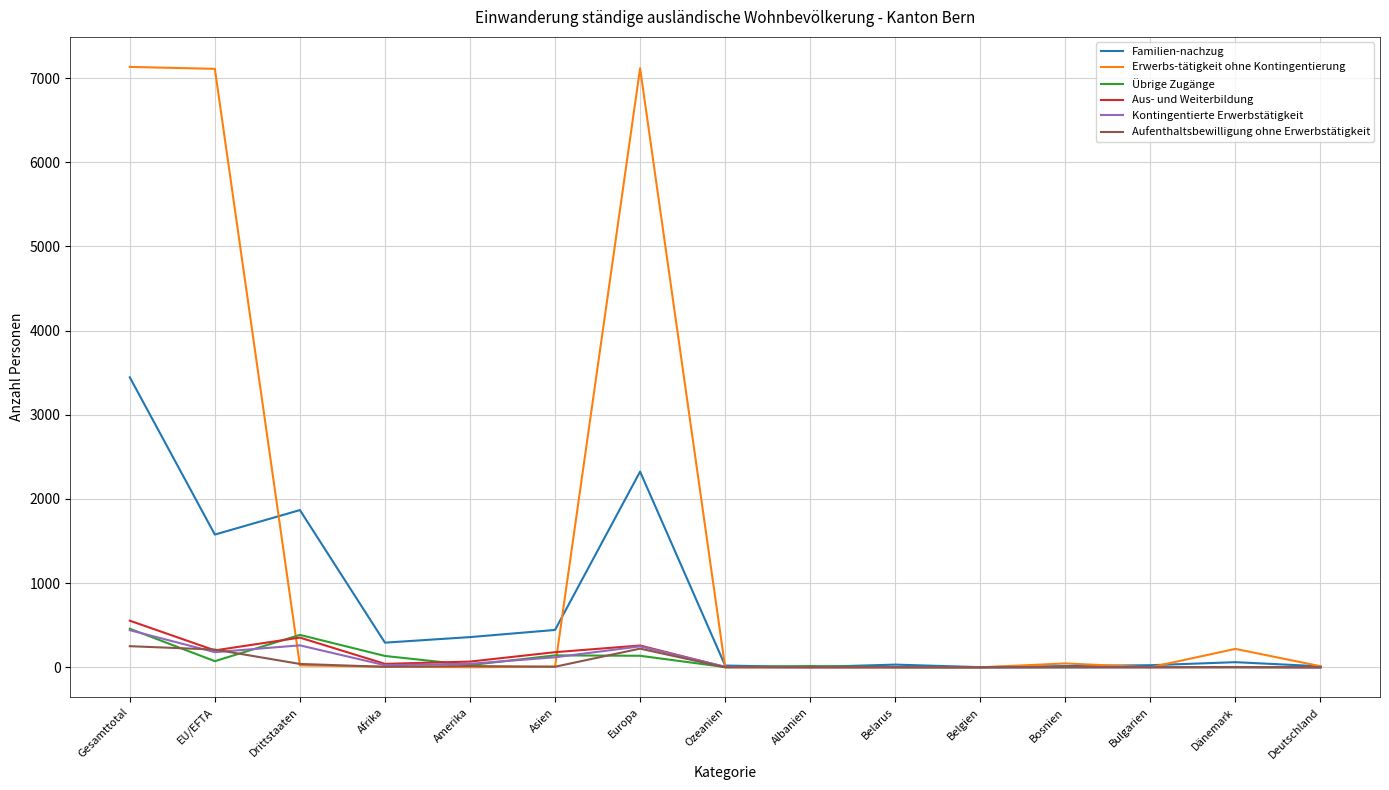

True or false: Aus- und Weiterbildung has a value of 4 at Ozeanien.

True